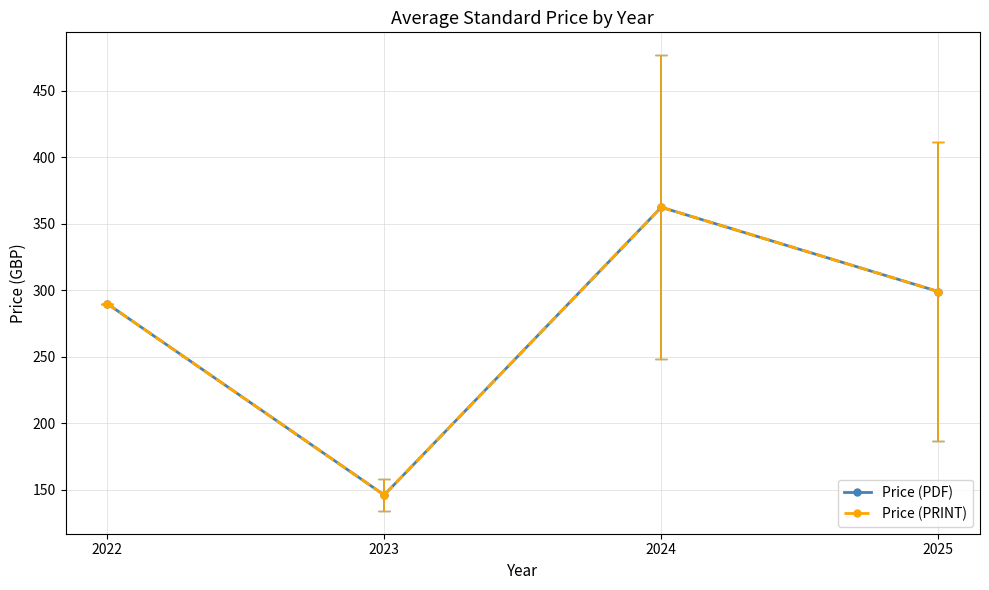

At which category does Price (PRINT) reach its first local peak?

2024